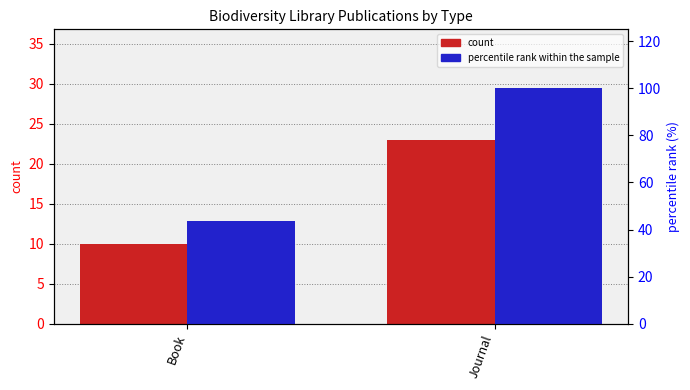

What is the minimum value for count?

10.0